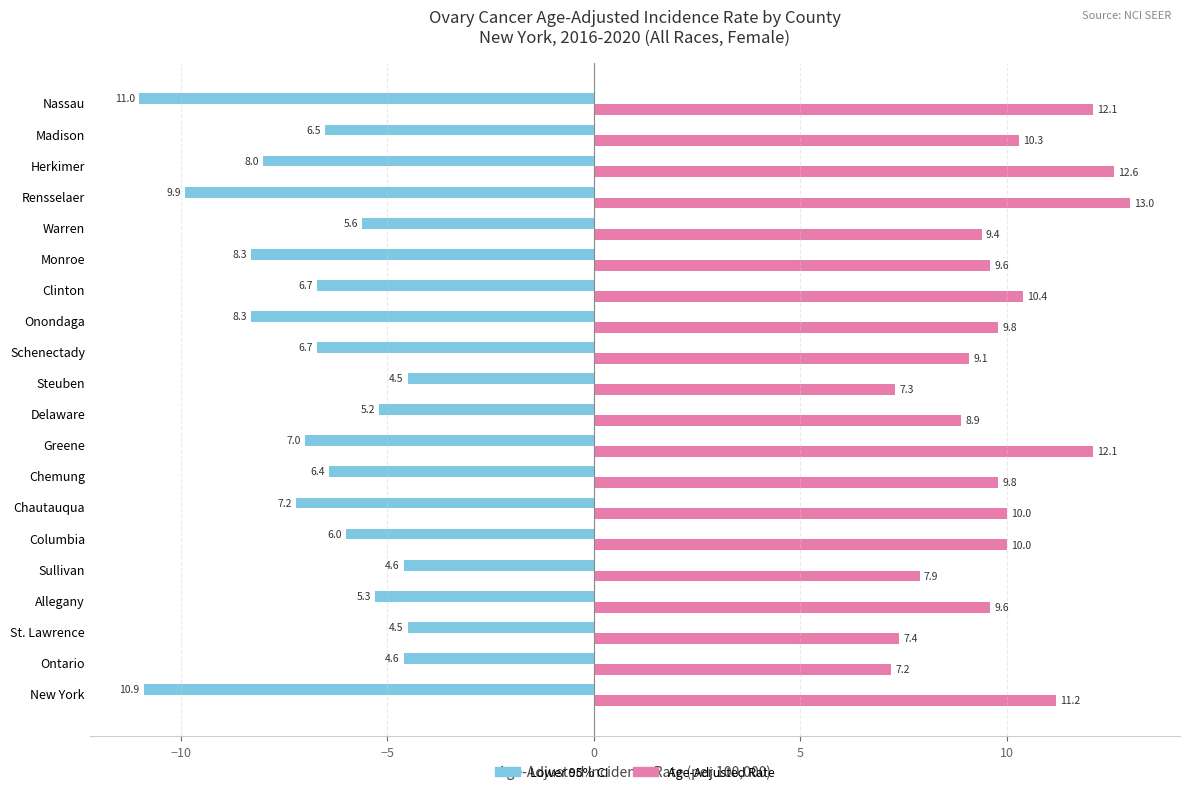

Read the Lower 95% CI value at Clinton.

-6.7